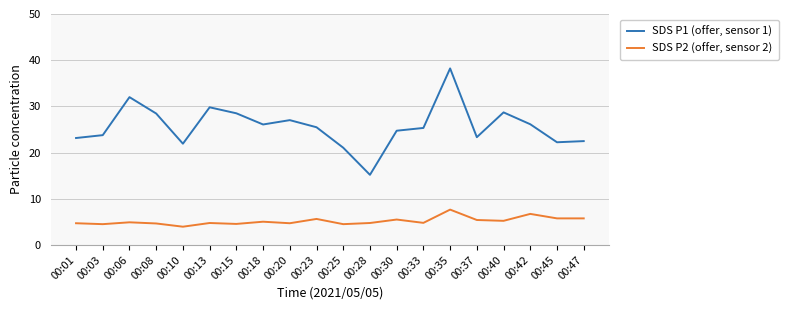

True or false: SDS P1 (offer, sensor 1) and SDS P2 (offer, sensor 2) cross at least once.

False